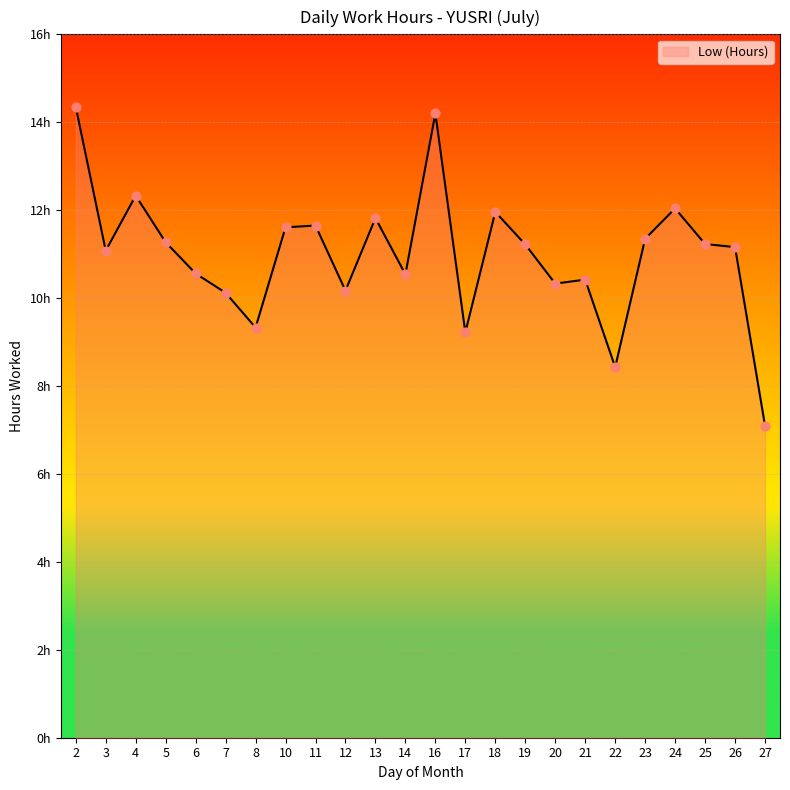

Between 25 and 10, which is larger?

10